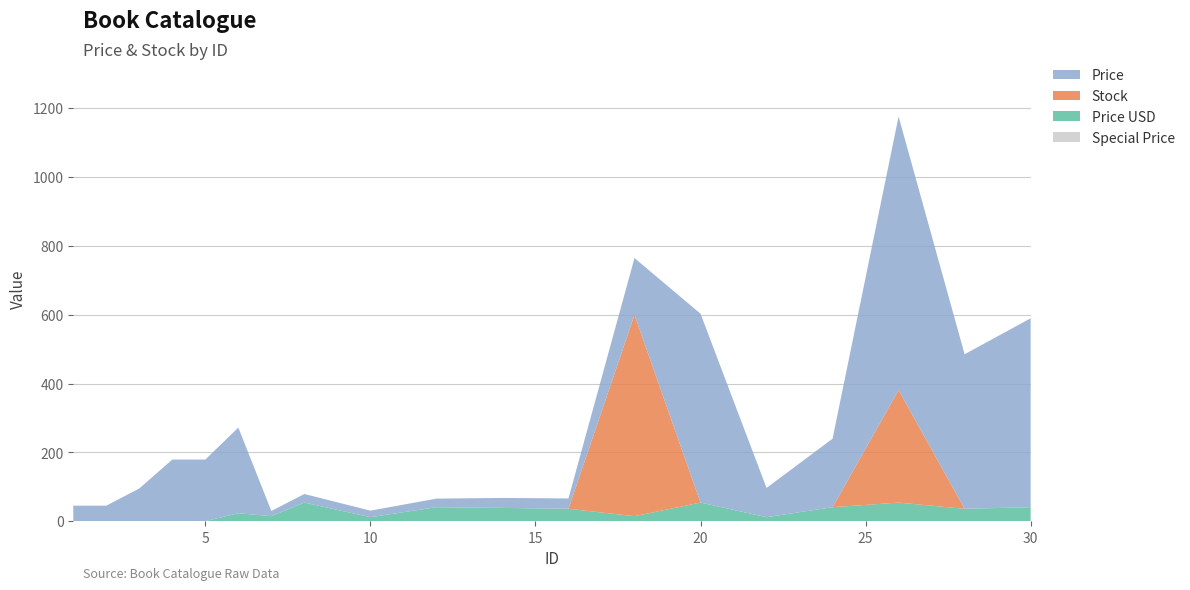

Reading left to right, extract all data points from this chart.

Price: 45.0	45.0	95.0	179.0	179.0	249.0	15.0	25.0	19.0	25.0	29.0	30.0	165.0	549.0	85.0	199.0	795.0	449.0	549.0
Stock: 0.0	0.0	0.0	0.0	0.0	0.0	0.0	0.0	0.0	0.0	0.0	0.0	585.0	0.0	0.0	0.0	327.0	0.0	0.0
Price USD: 0.0	0.0	0.0	0.0	0.0	22.9	14.5	54.0	11.5	40.5	38.5	36.0	14.5	54.0	11.5	40.5	54.0	36.0	40.5
Special Price: 0.0	0.0	0.0	0.0	0.0	0.0	0.0	0.0	0.0	0.0	0.0	0.0	0.0	0.0	0.0	0.0	0.0	0.0	0.0